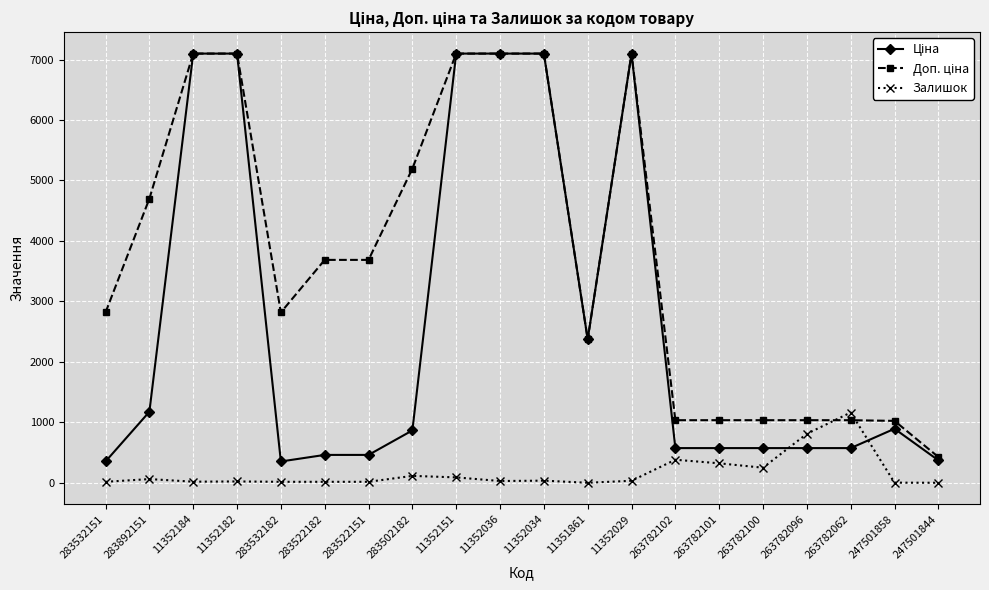

Is it true that Залишок equals 668.9 at 263782102?

False